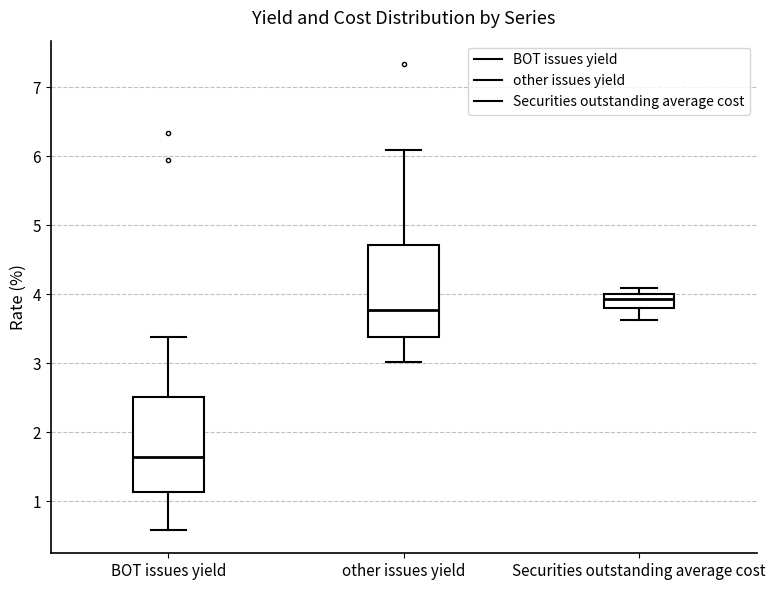

Reading left to right, transcribe this box plot: for each box, give where its median line is, the range the box spans, and where its two whiskers end, as read against the y-axis. The values are not printed on the chart, so give them approximately, as read against the axis.

BOT issues yield: median 1.6, box 1.1 to 2.5, whiskers 0.6 to 3.4
other issues yield: median 3.8, box 3.4 to 4.7, whiskers 3.0 to 6.1
Securities outstanding average cost: median 3.9, box 3.8 to 4.0, whiskers 3.6 to 4.1